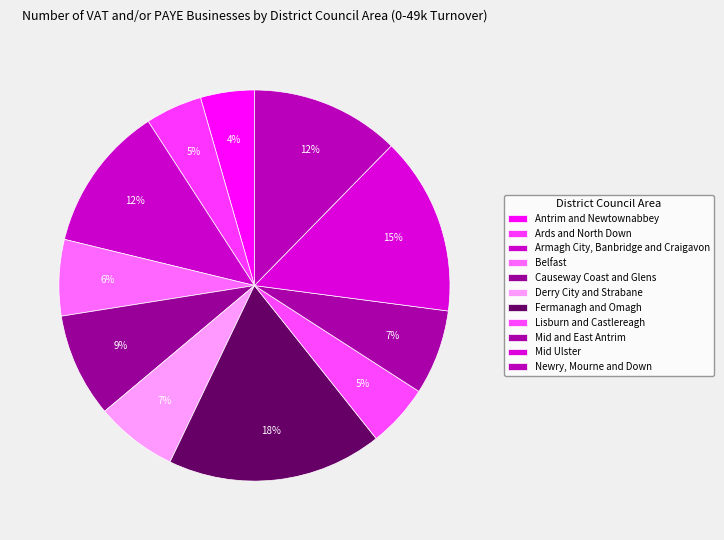

What percentage is NOT represented by Causeway Coast and Glens?

91.4%